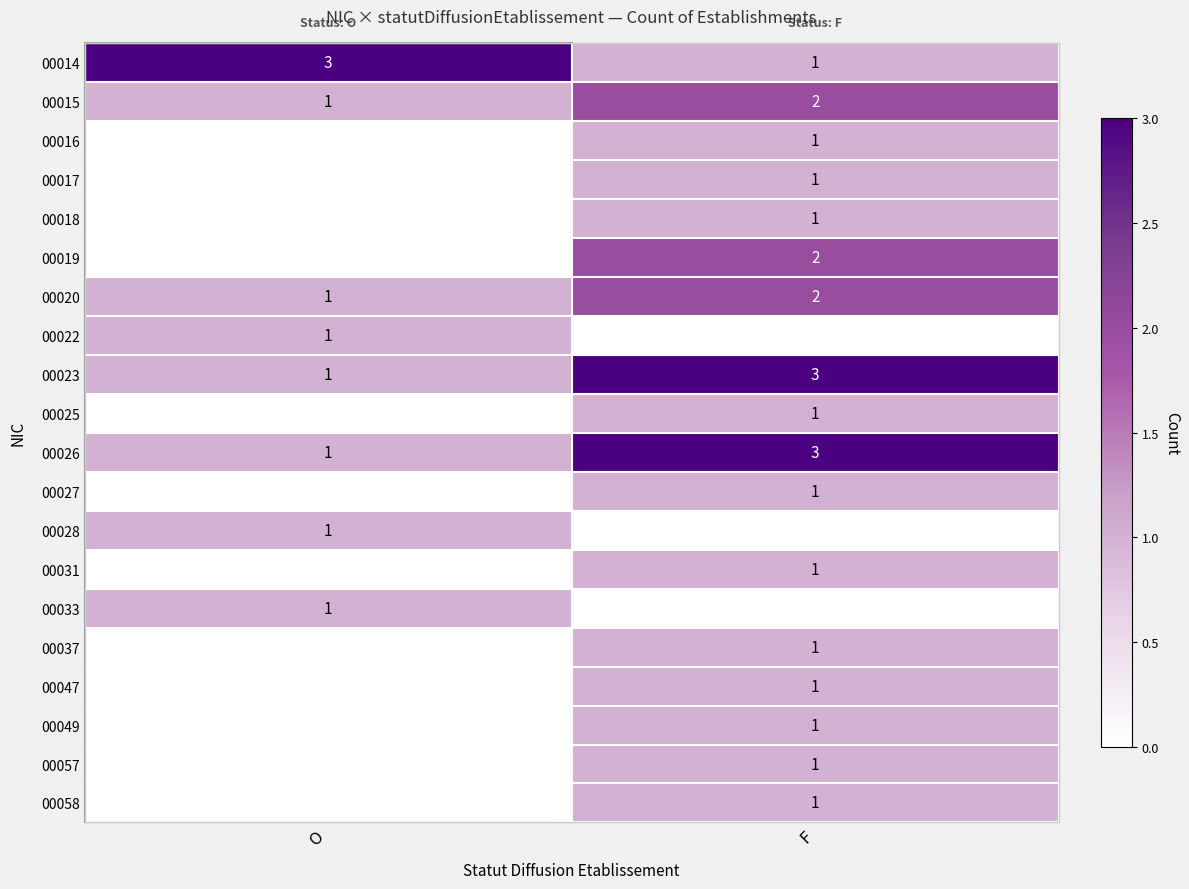

The 00022 series shows 1 at O. True or false?

True